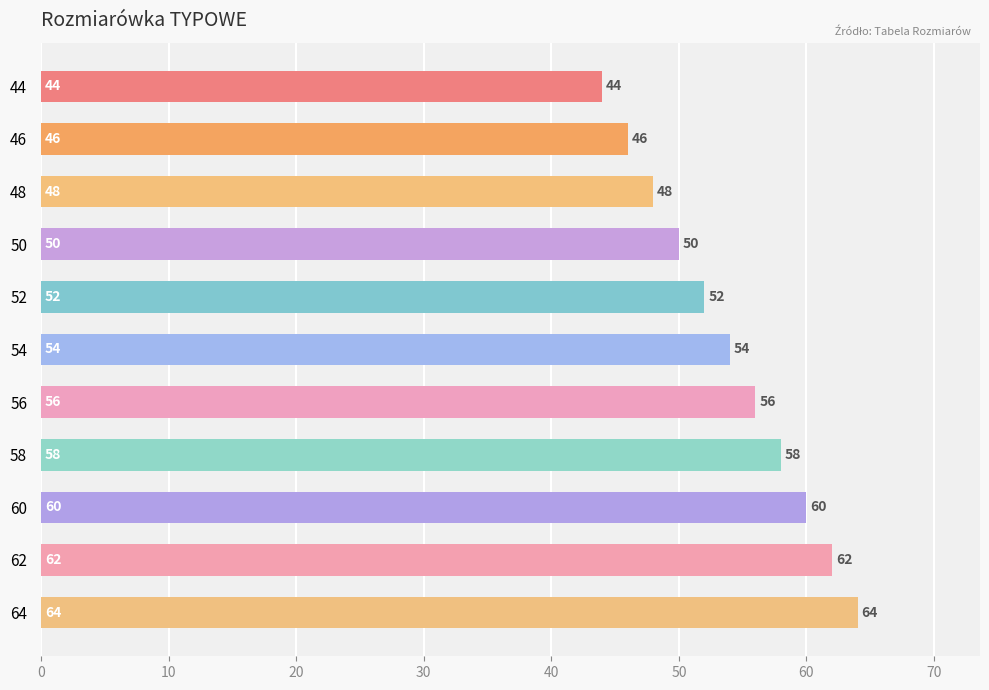

Are the bars horizontal?

Yes